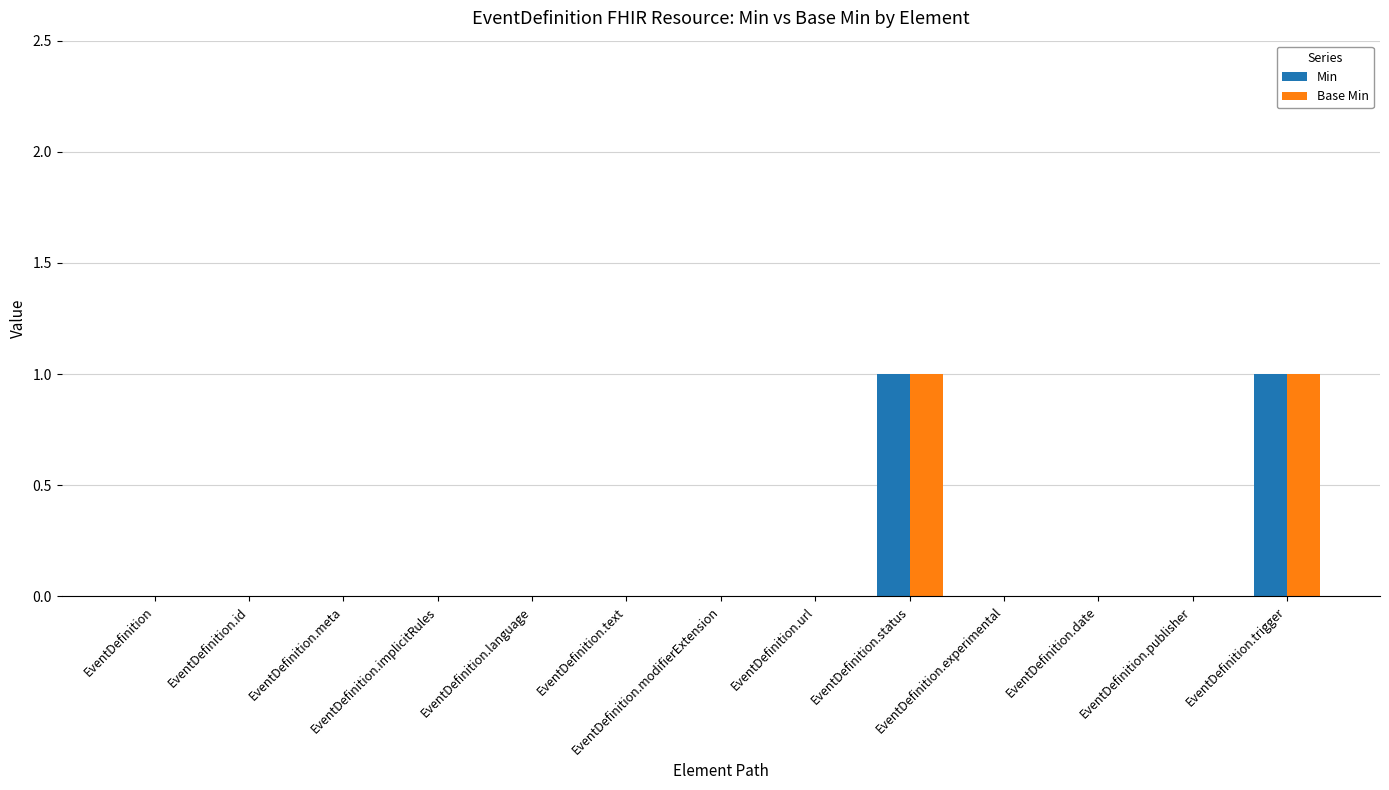

The Min series shows 1 at EventDefinition.meta. True or false?

False